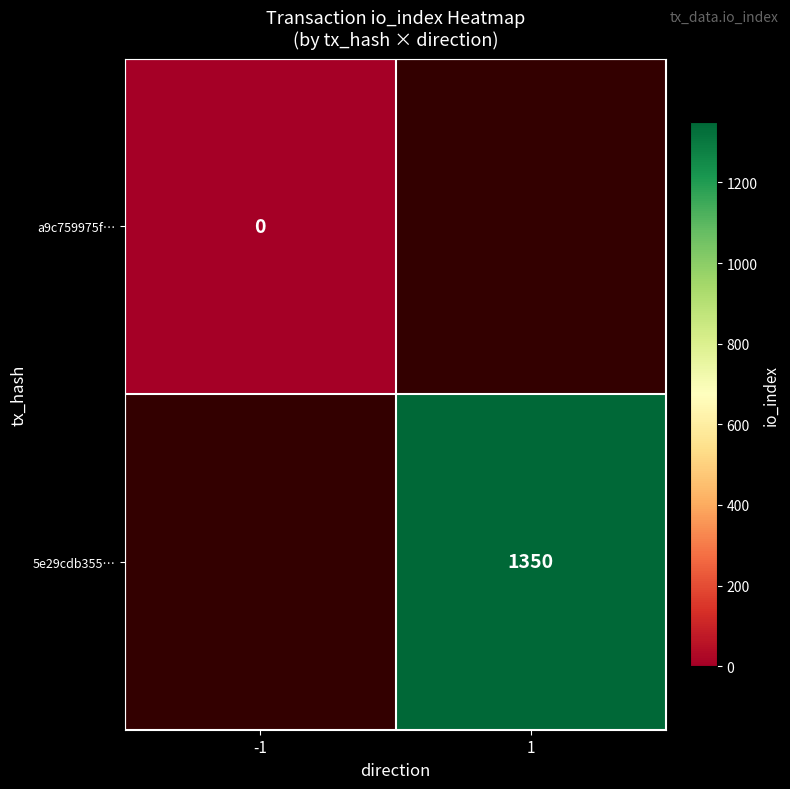

Between -1 and 1, which is larger?

1